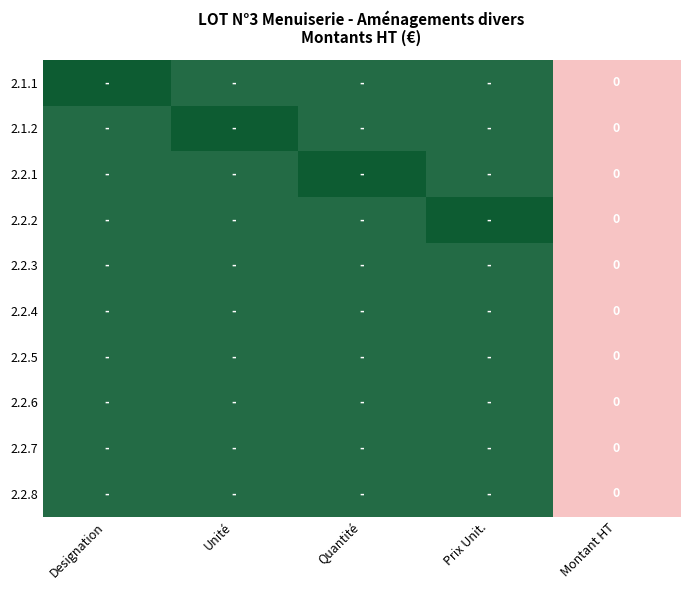

Between Montant HT and Quantité, which is larger?

Quantité